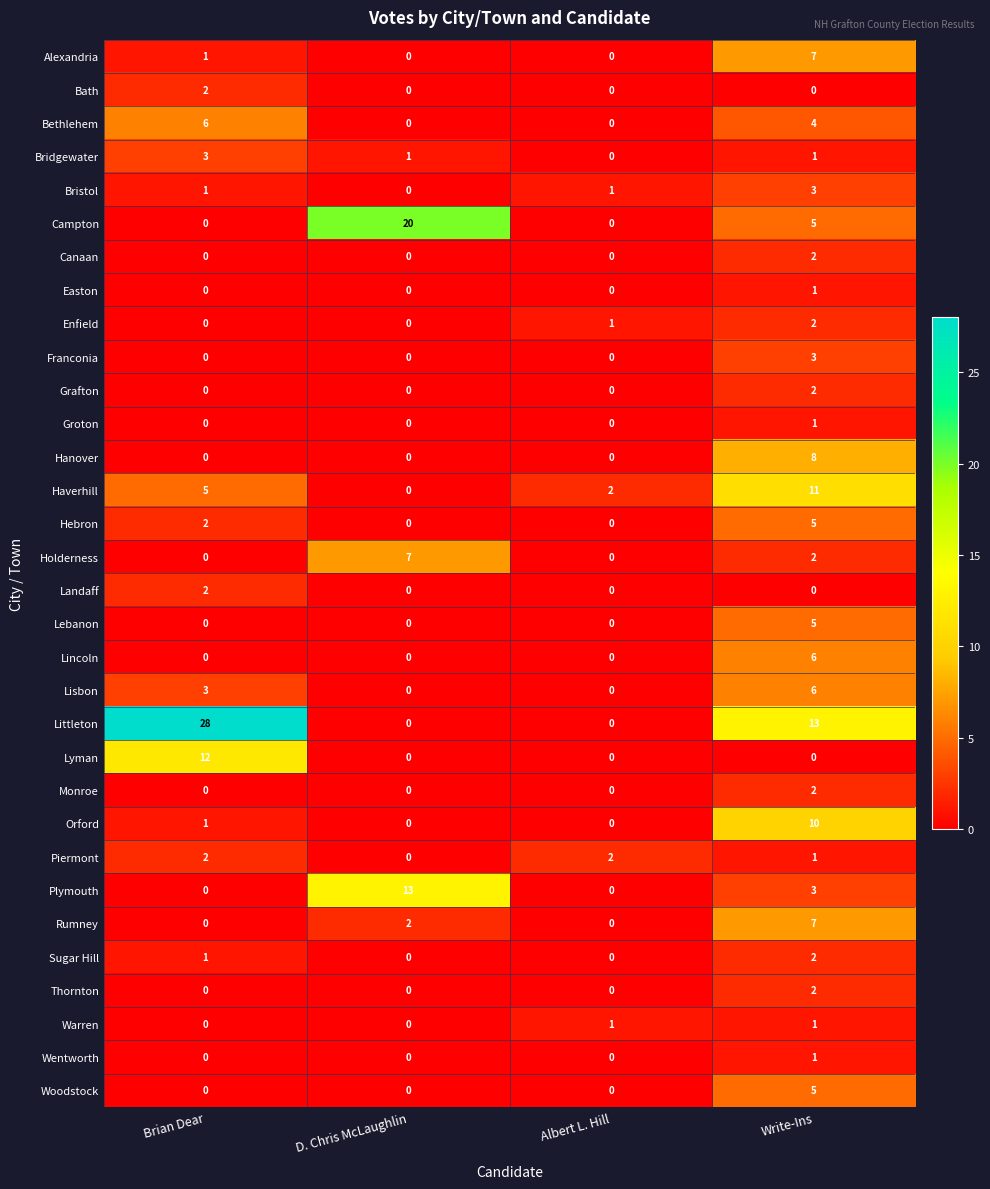

Where is Lisbon nearest to the value 3?

Brian Dear